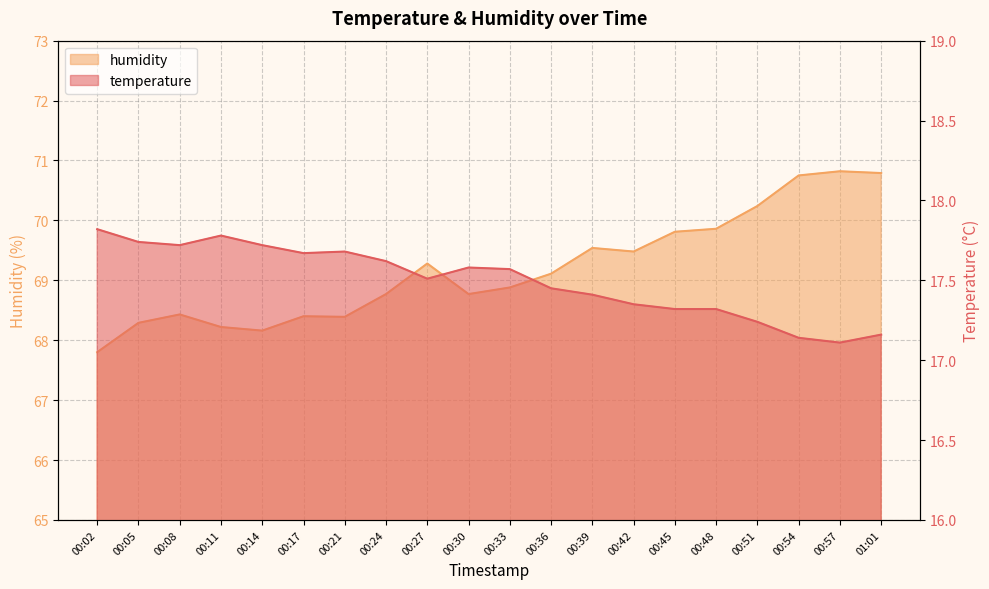

How many data points in humidity are less than 69?

10